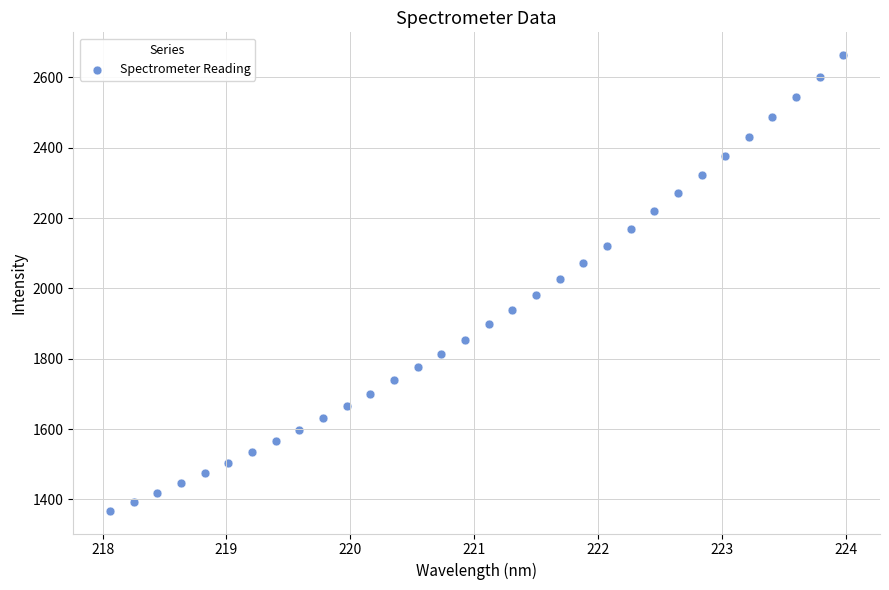

What is the range of Y values (max minus min)?

1295.7